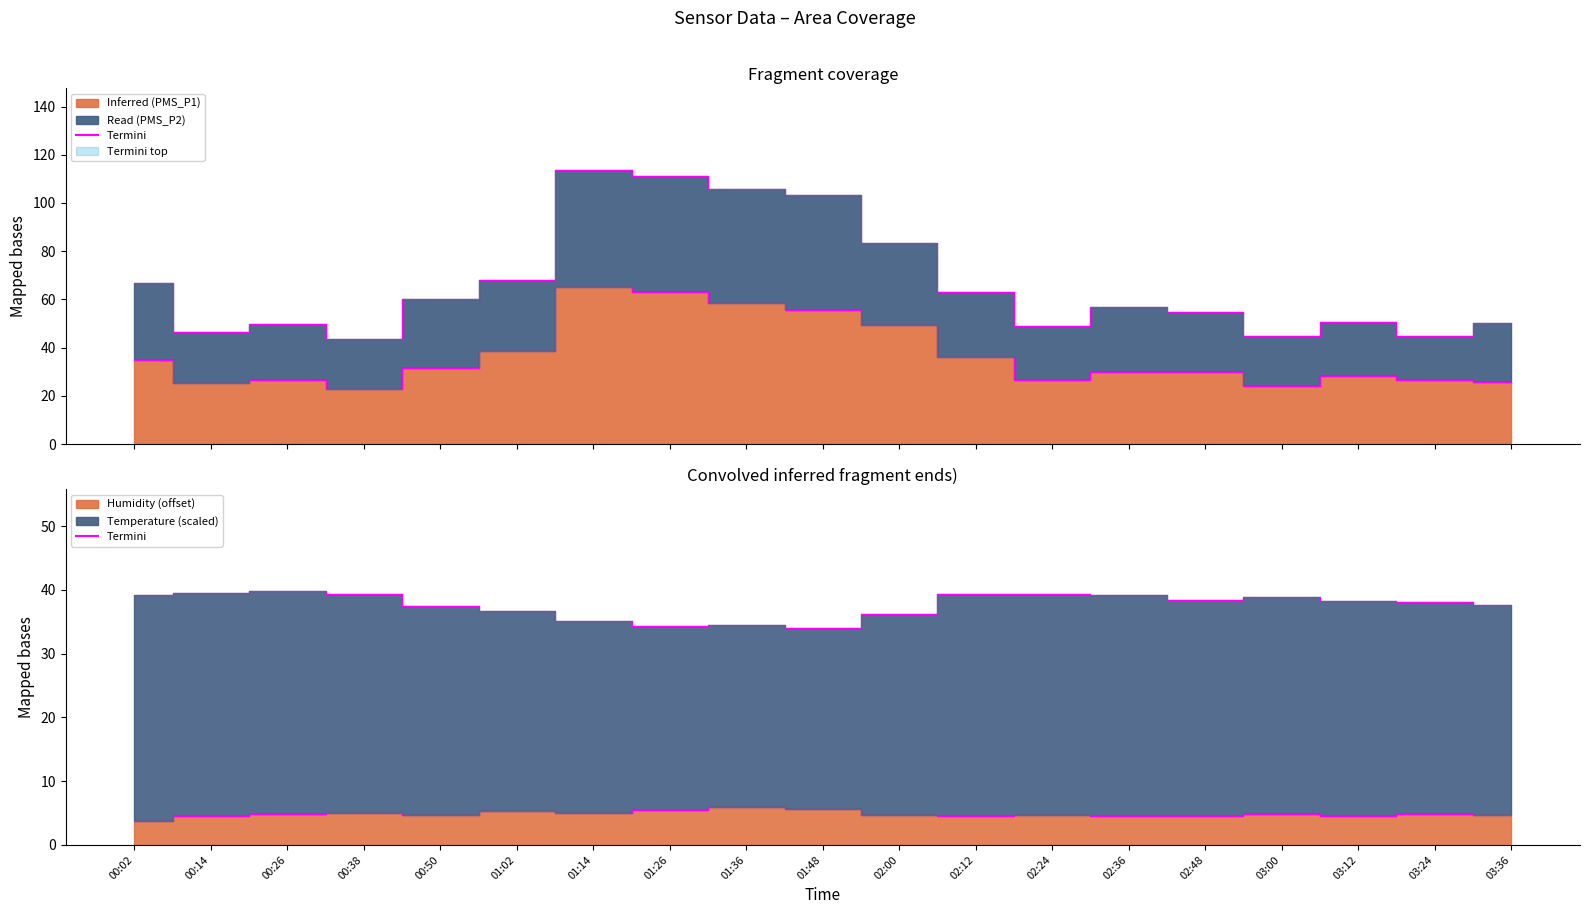

What is the lowest value of the P2 edge series?

43.8